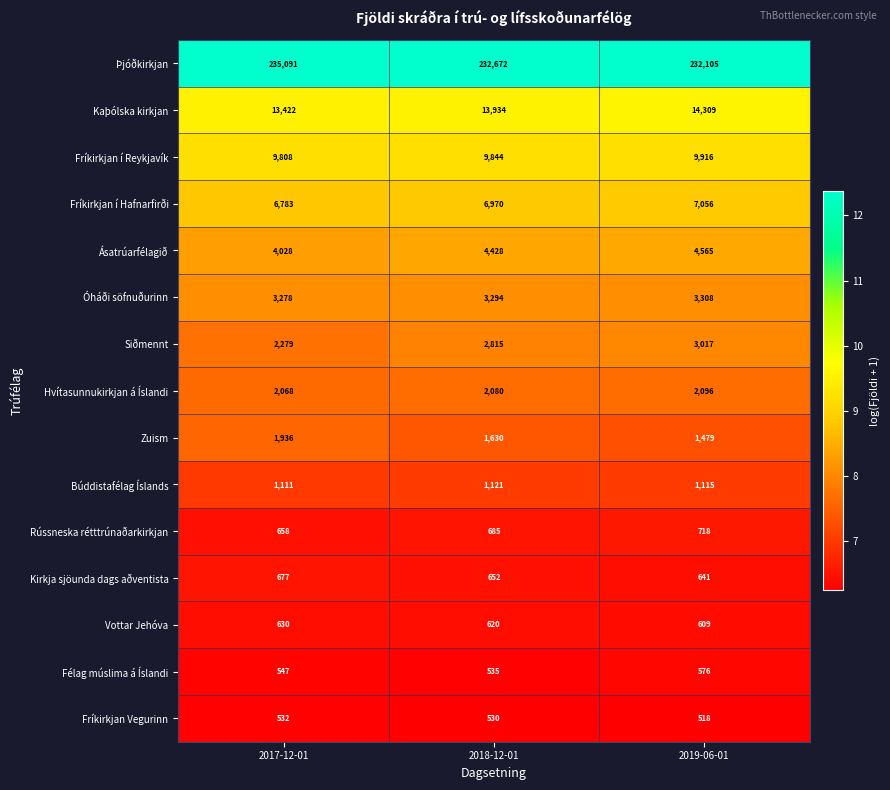

Where is Hvítasunnukirkjan á Íslandi nearest to the value 2082?

2018-12-01